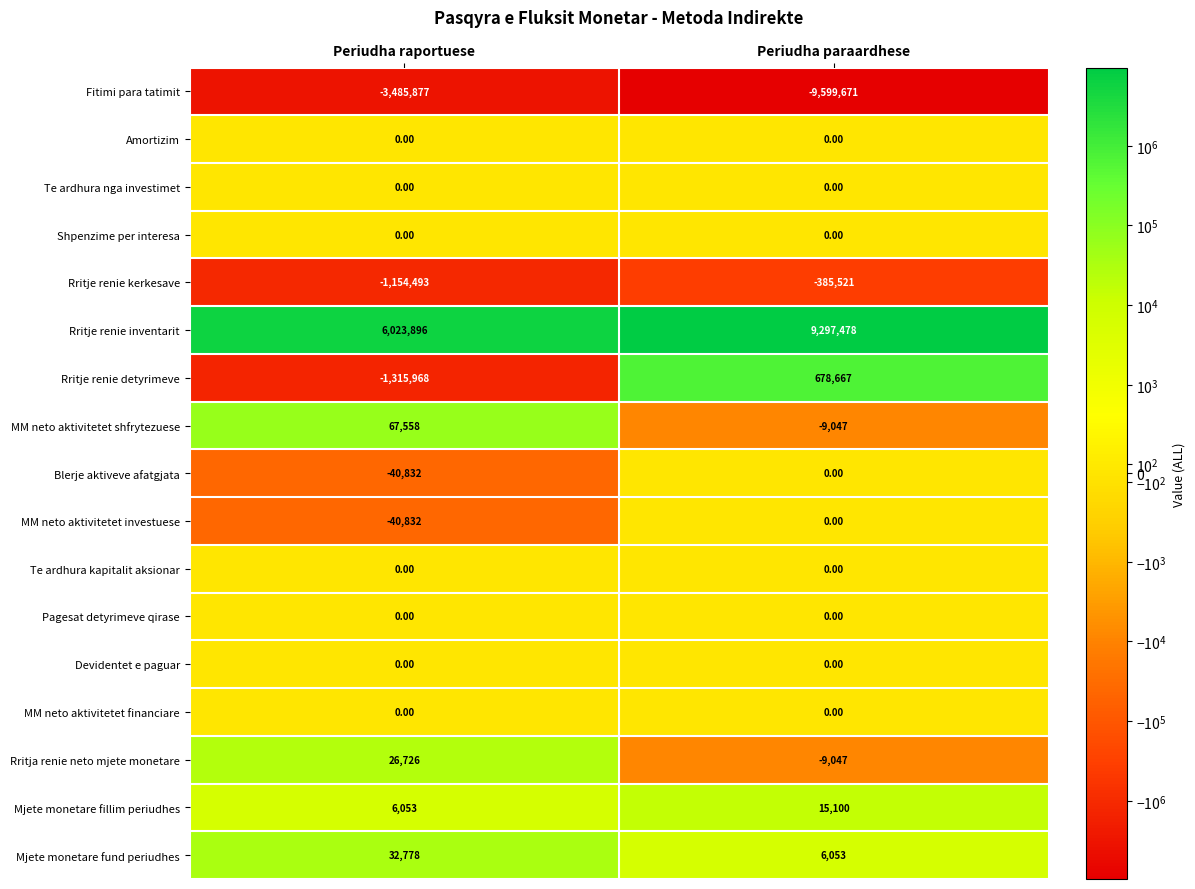

What is the difference between the Rritje renie detyrimeve values at Periudha raportuese and Periudha paraardhese?

1994635